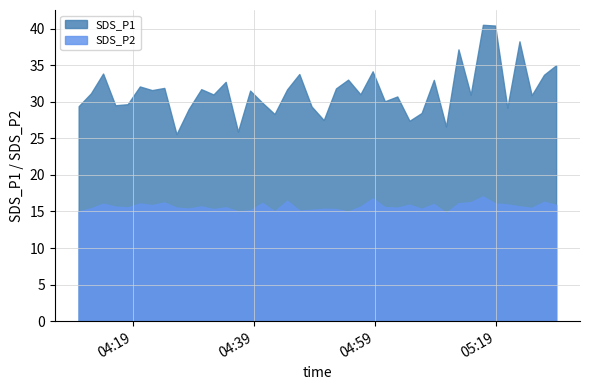

What is the value of the SDS_P2 point at the 23rd from the left?

15.0